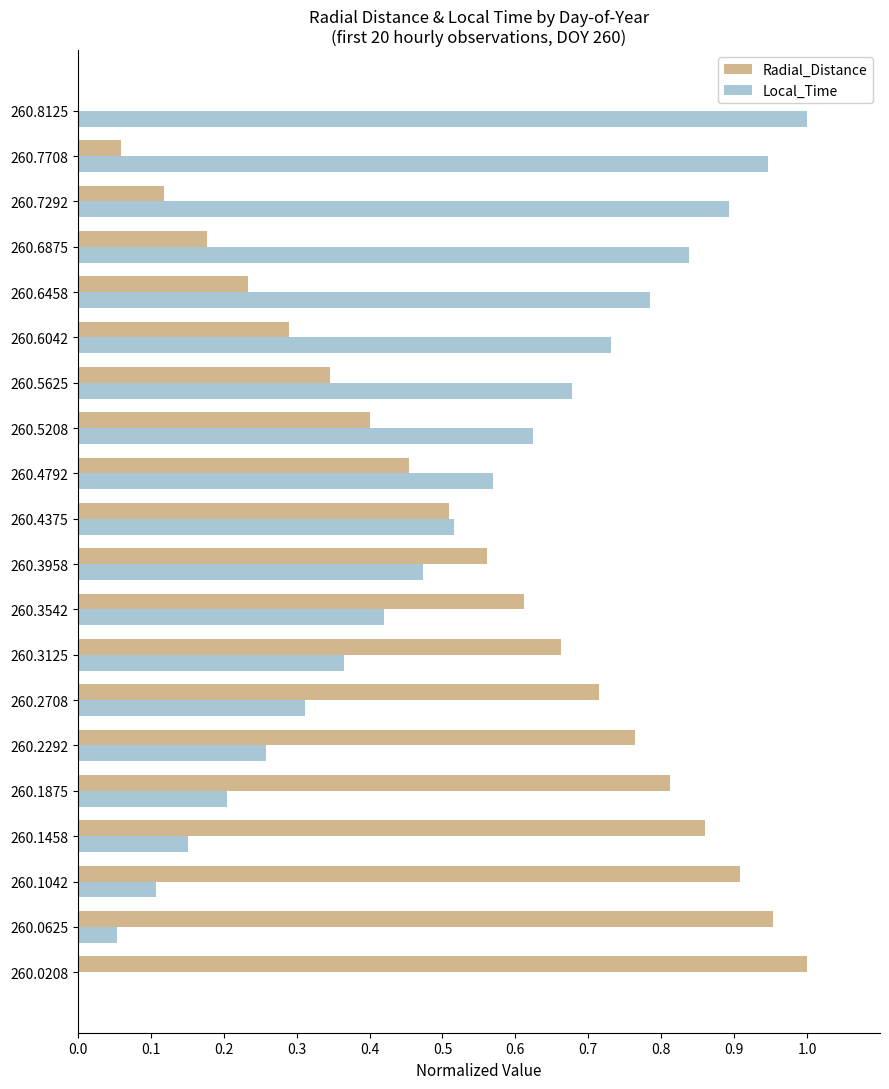

What is the sum of all Local_Time values?

9.9